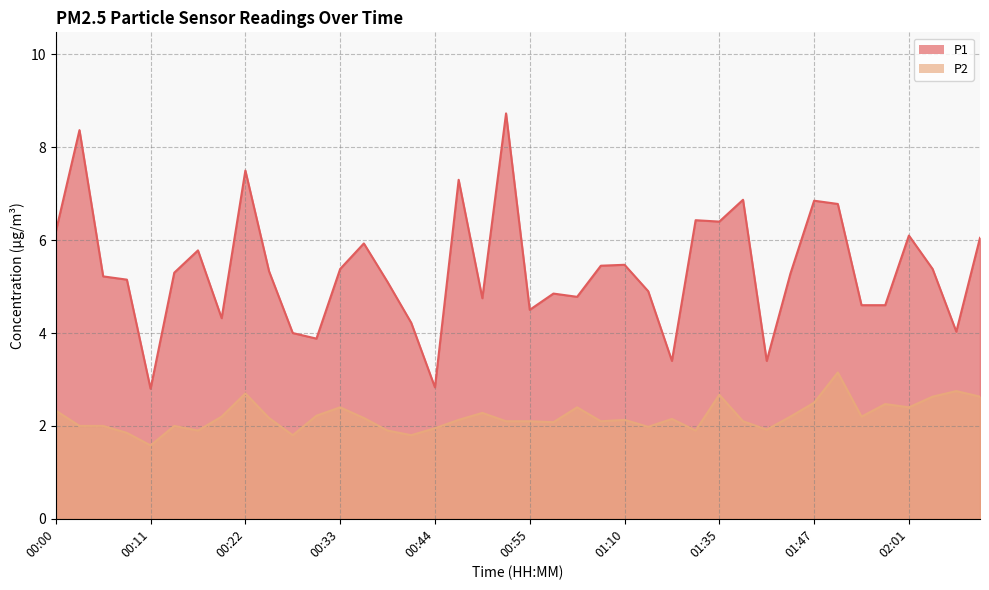

What is the sum of all P1 values?

214.2